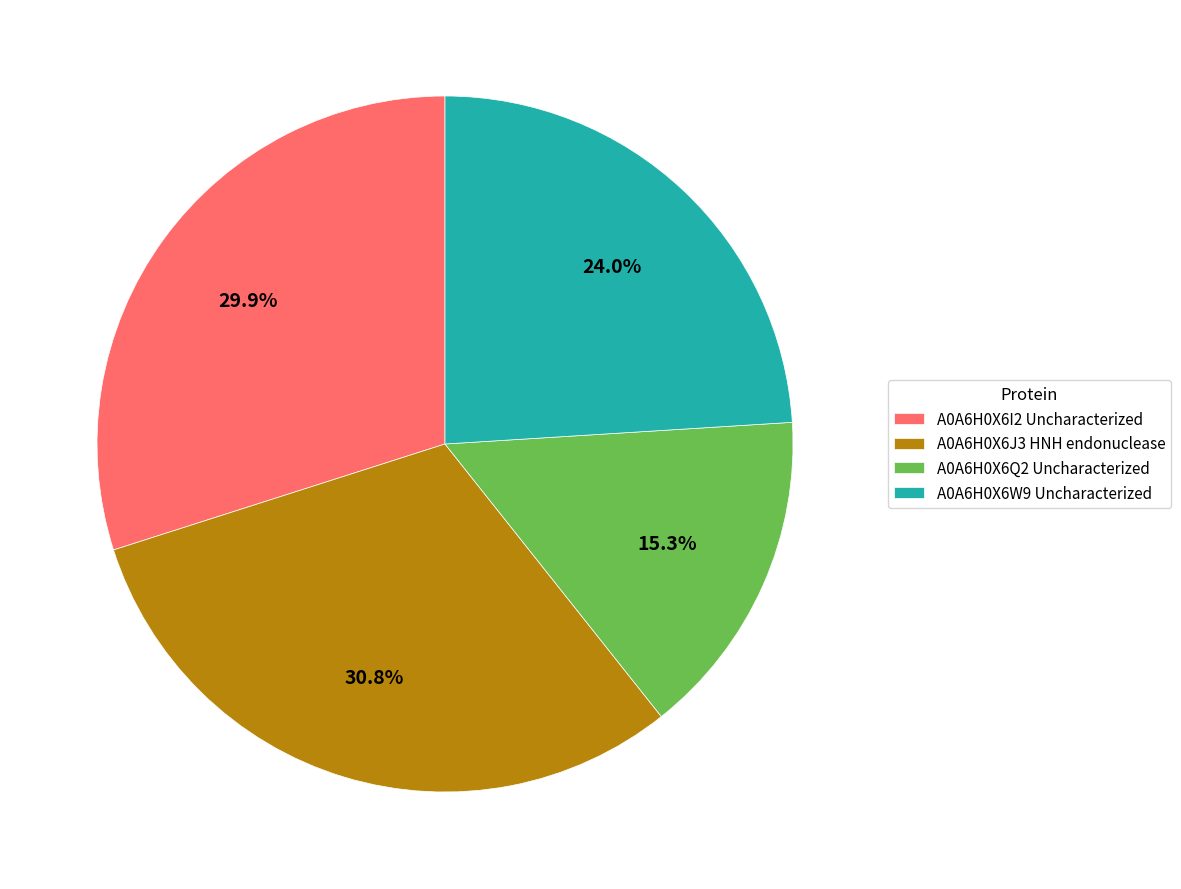

Which has a higher value, A0A6H0X6I2 Uncharacterized or A0A6H0X6Q2 Uncharacterized?

A0A6H0X6I2 Uncharacterized